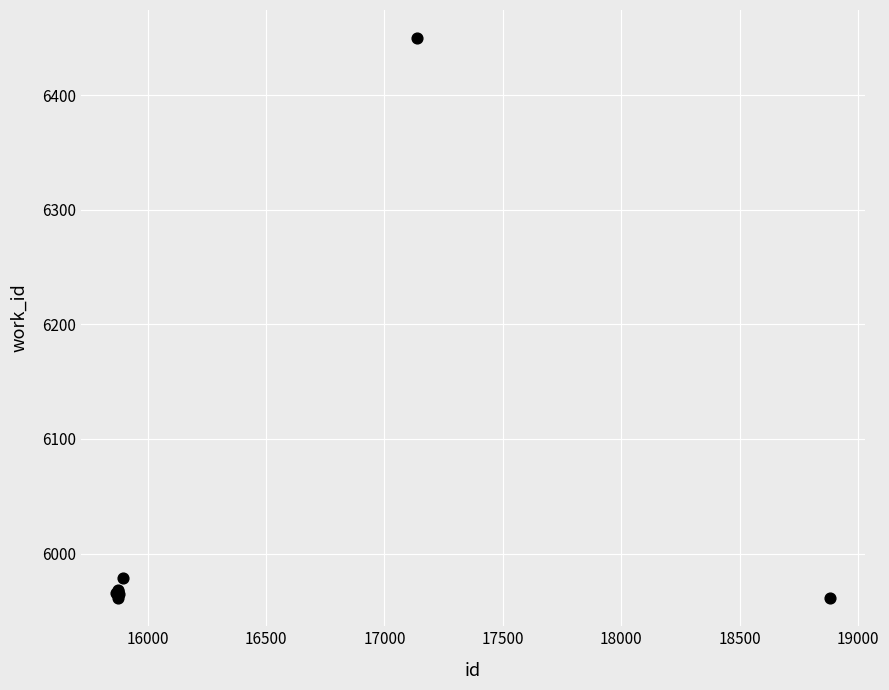

What Y value in the scatter plot is closest to 6205?

5979